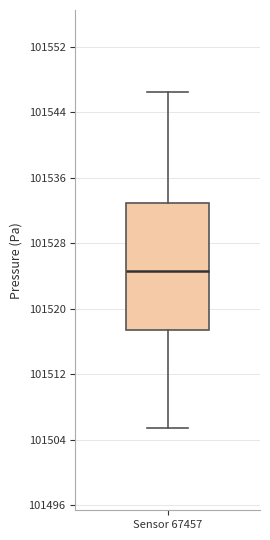

Where does the lower whisker of the box for Sensor 67457 end on the y-axis? The values are not printed on the chart, so give them approximately, as read against the axis.

101505